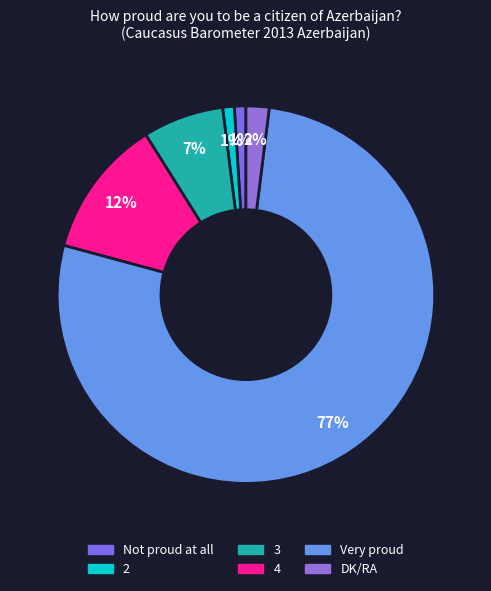

Which has a higher value, 3 or Very proud?

Very proud